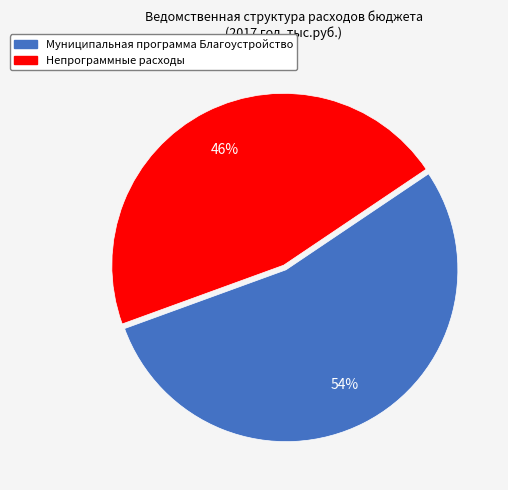

Between Непрограммные расходы and Муниципальная программа Благоустройство, which is larger?

Муниципальная программа Благоустройство